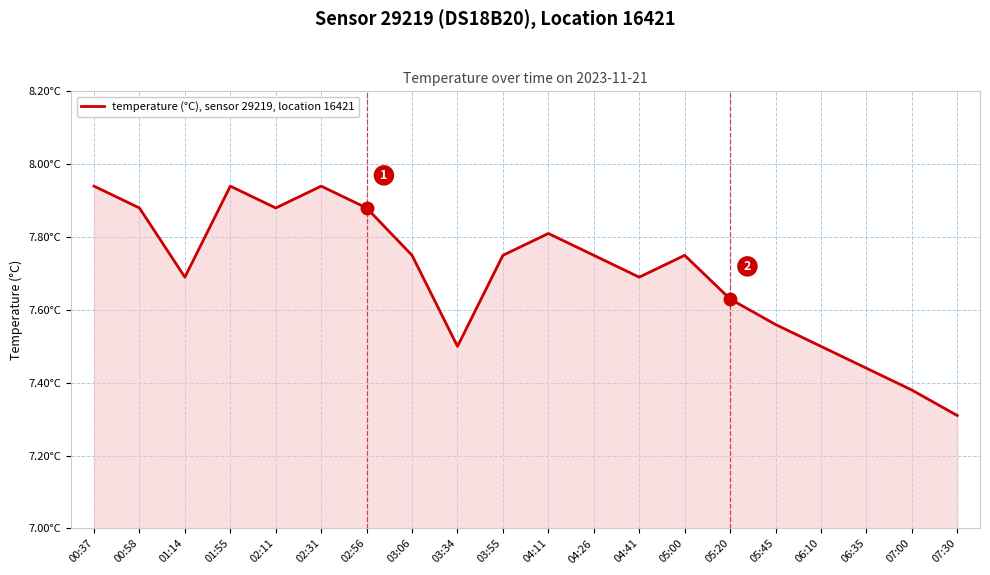

What value does the data have at 04:26?

7.8